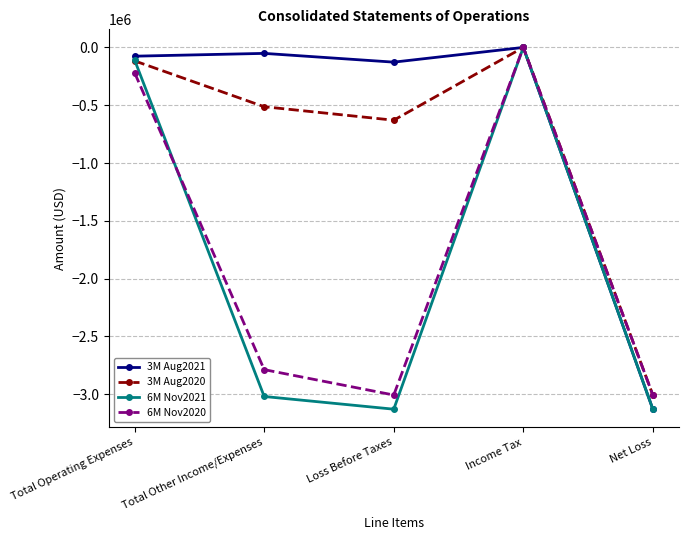

How many interior local peaks does the 3M Aug2020 series have?

1